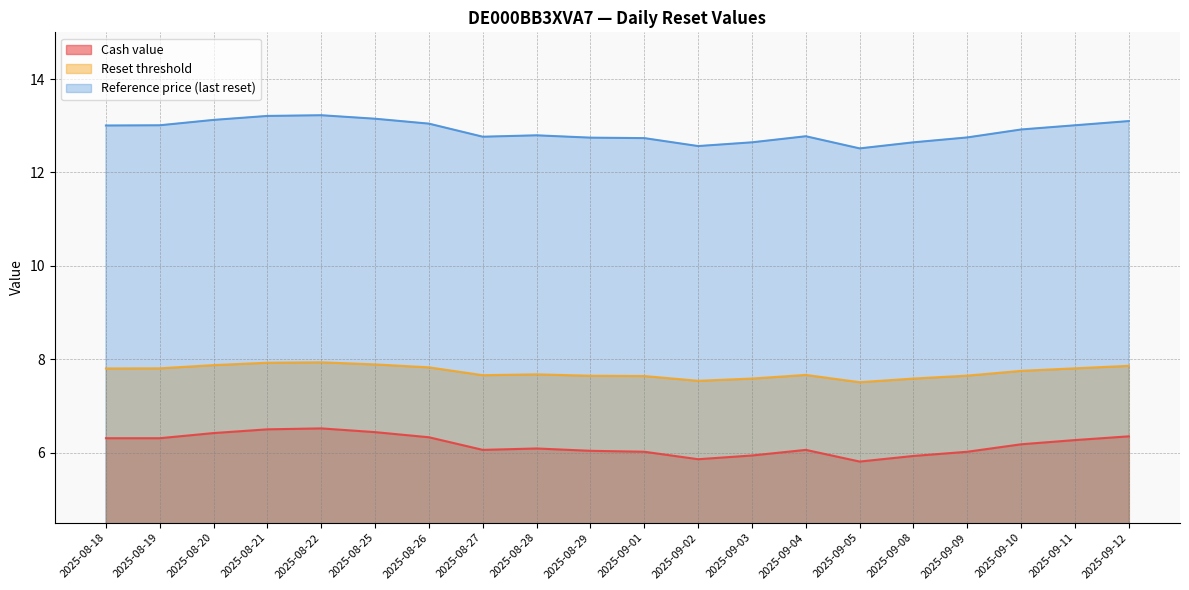

Rank the series by their average value, from highest to lowest.

Reference price (last reset), Reset threshold, Cash value